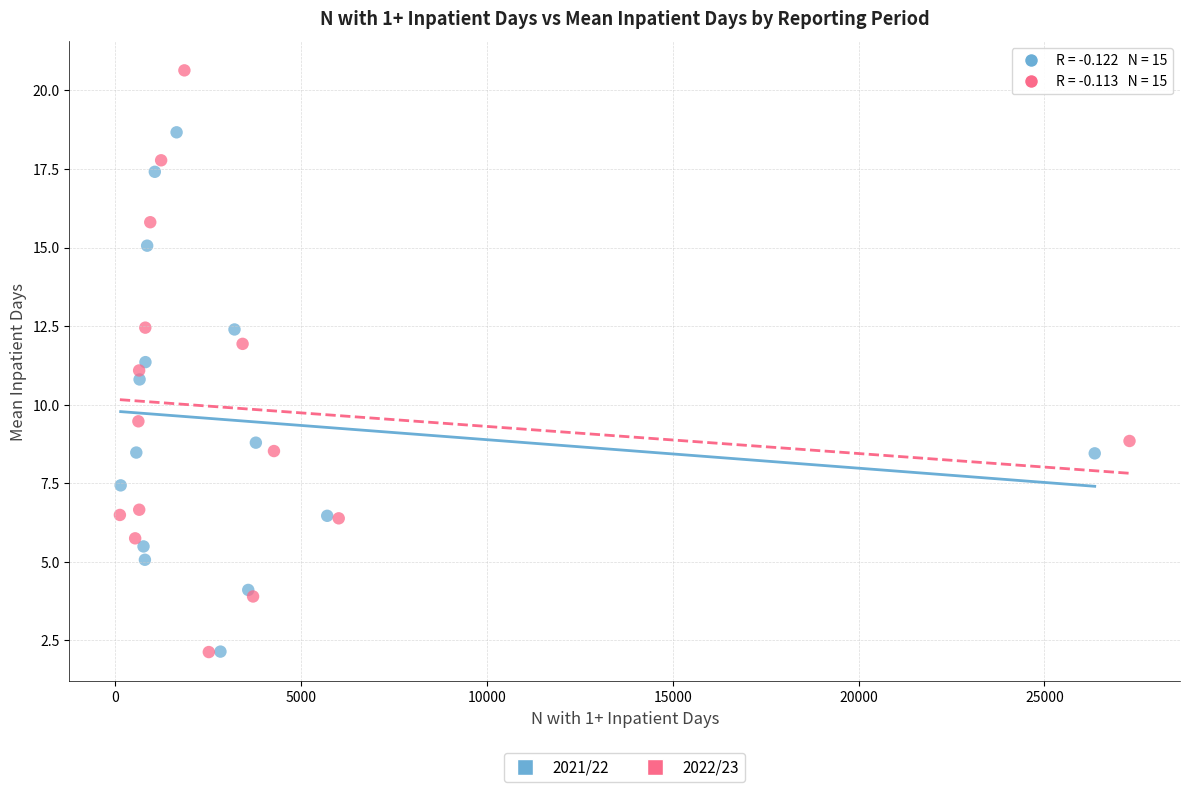

Which series has the widest spread of Y values?

2022/23